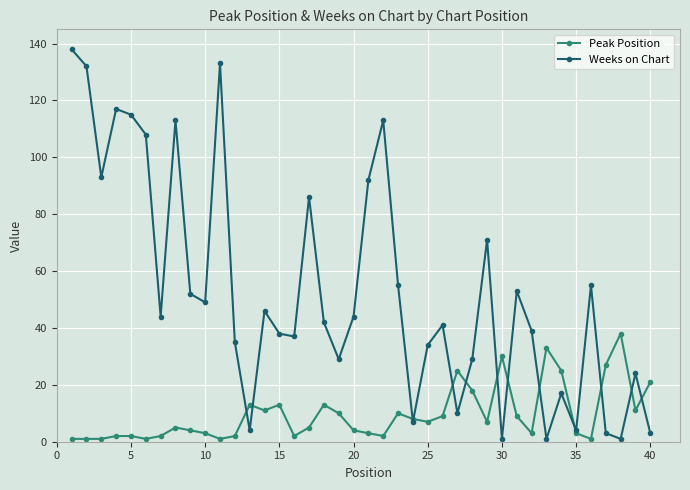

Does the chart have visible grid lines?

Yes